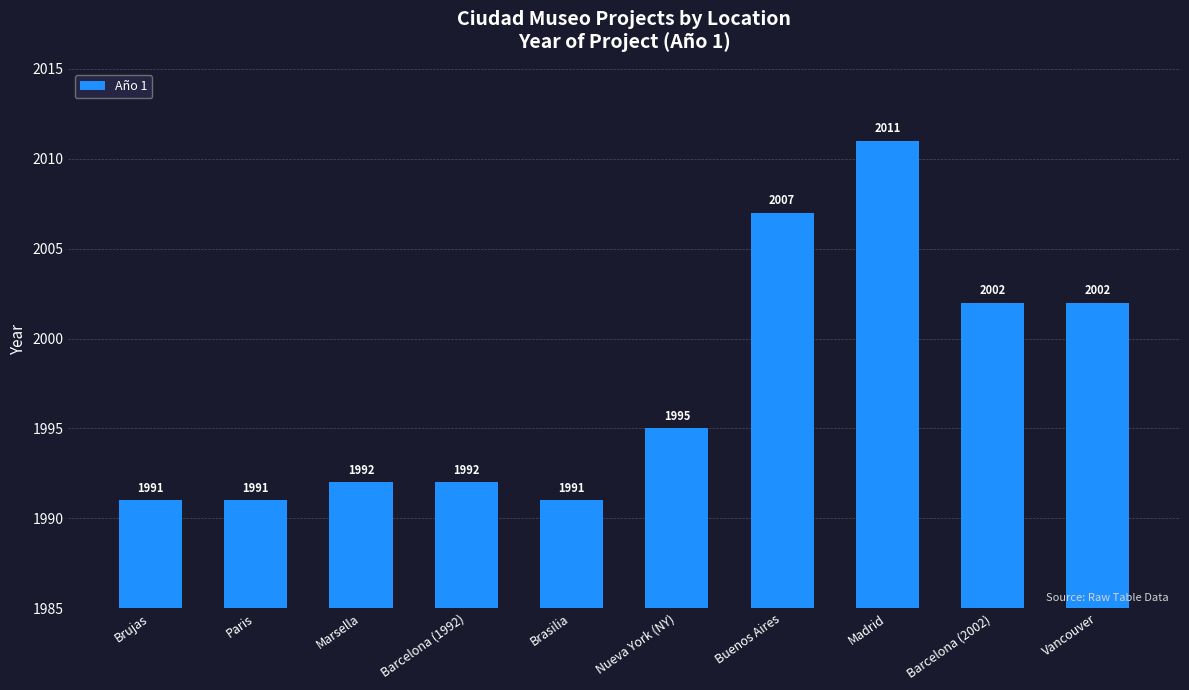

What value does the data have at Brujas, to the nearest 10?

1990